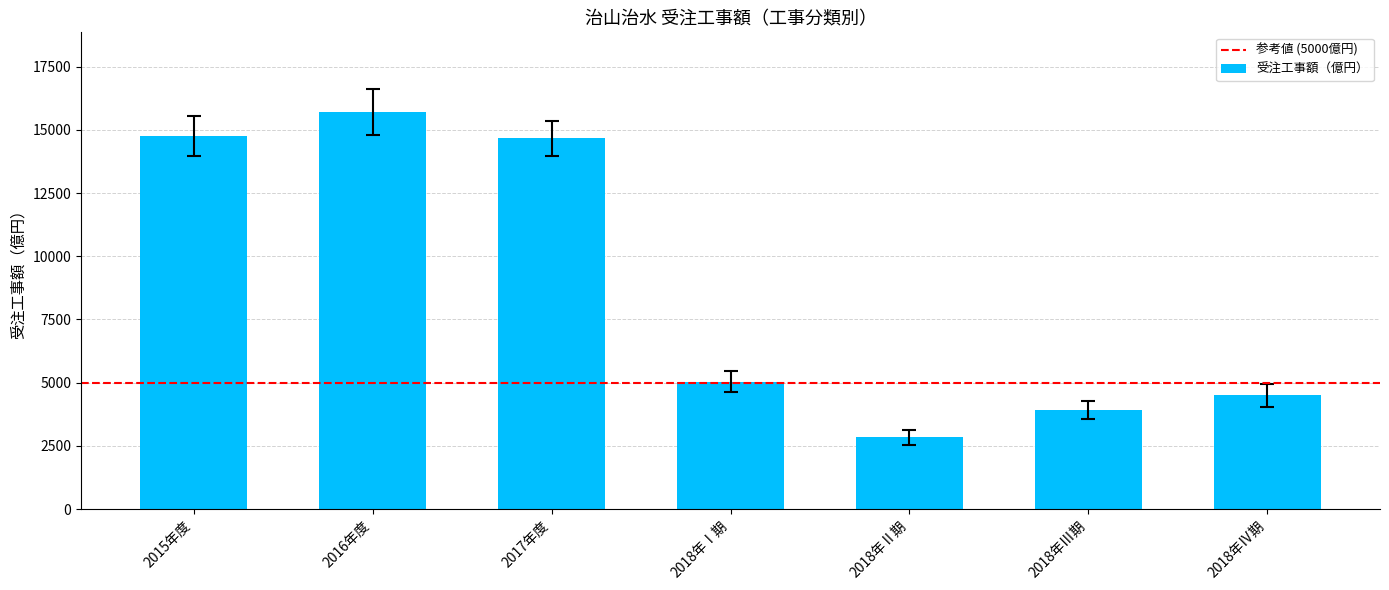

What is the value of the 2nd bar from the left?

15715.4